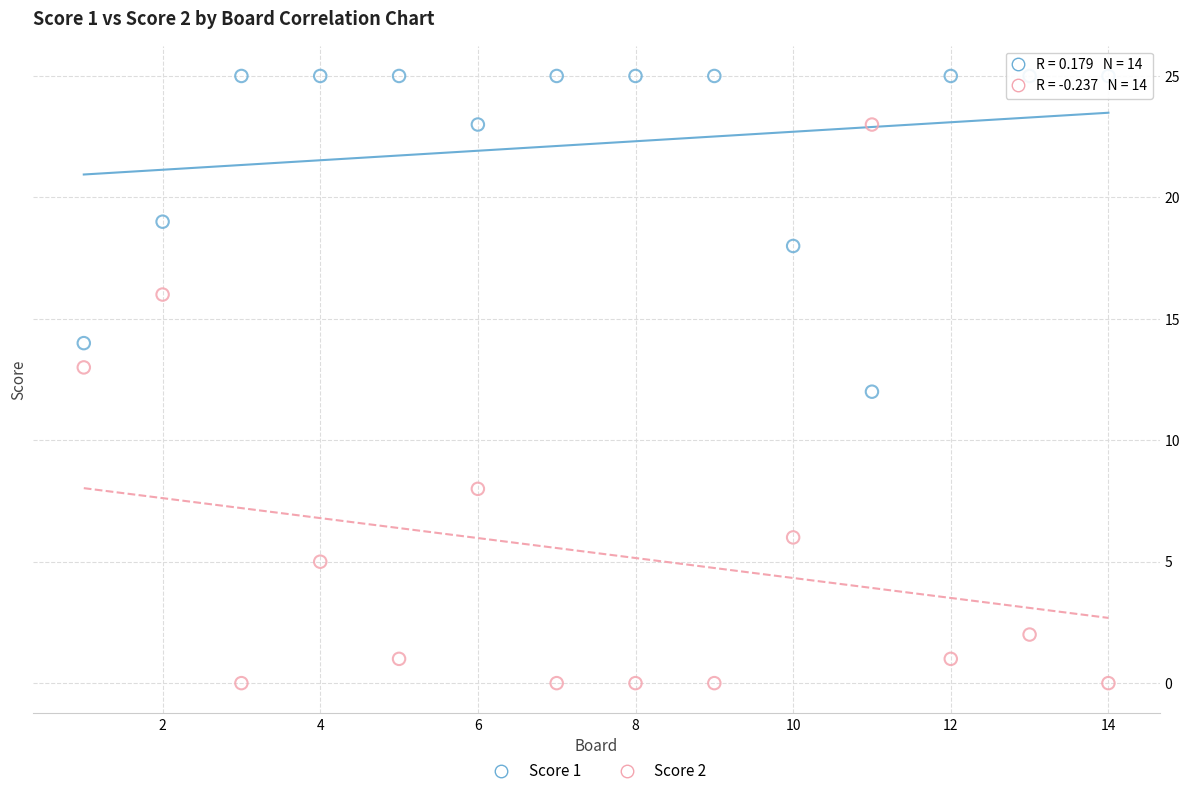

Across all data points, what is the range of Y values (max minus min)?

25